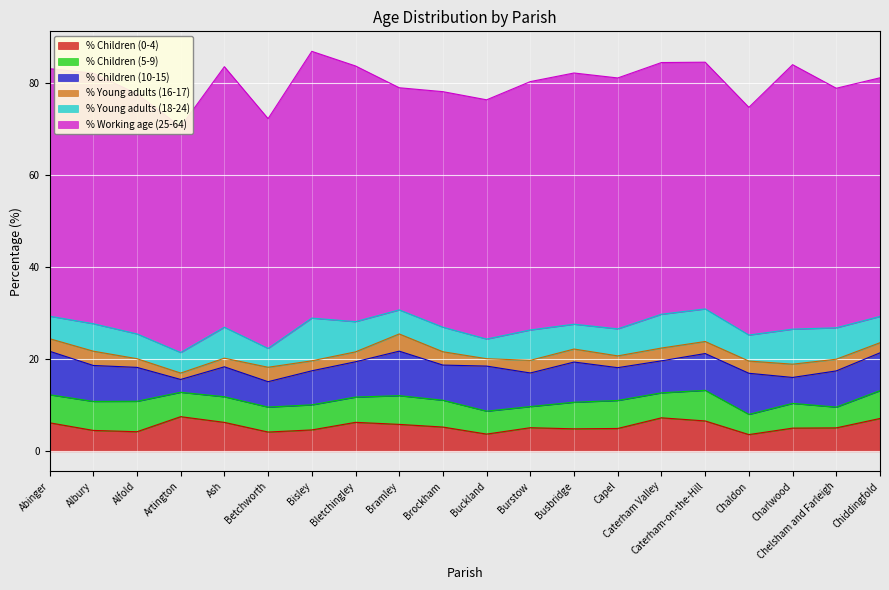

What is the difference between the highest and lowest values at Bletchingley?

53.4